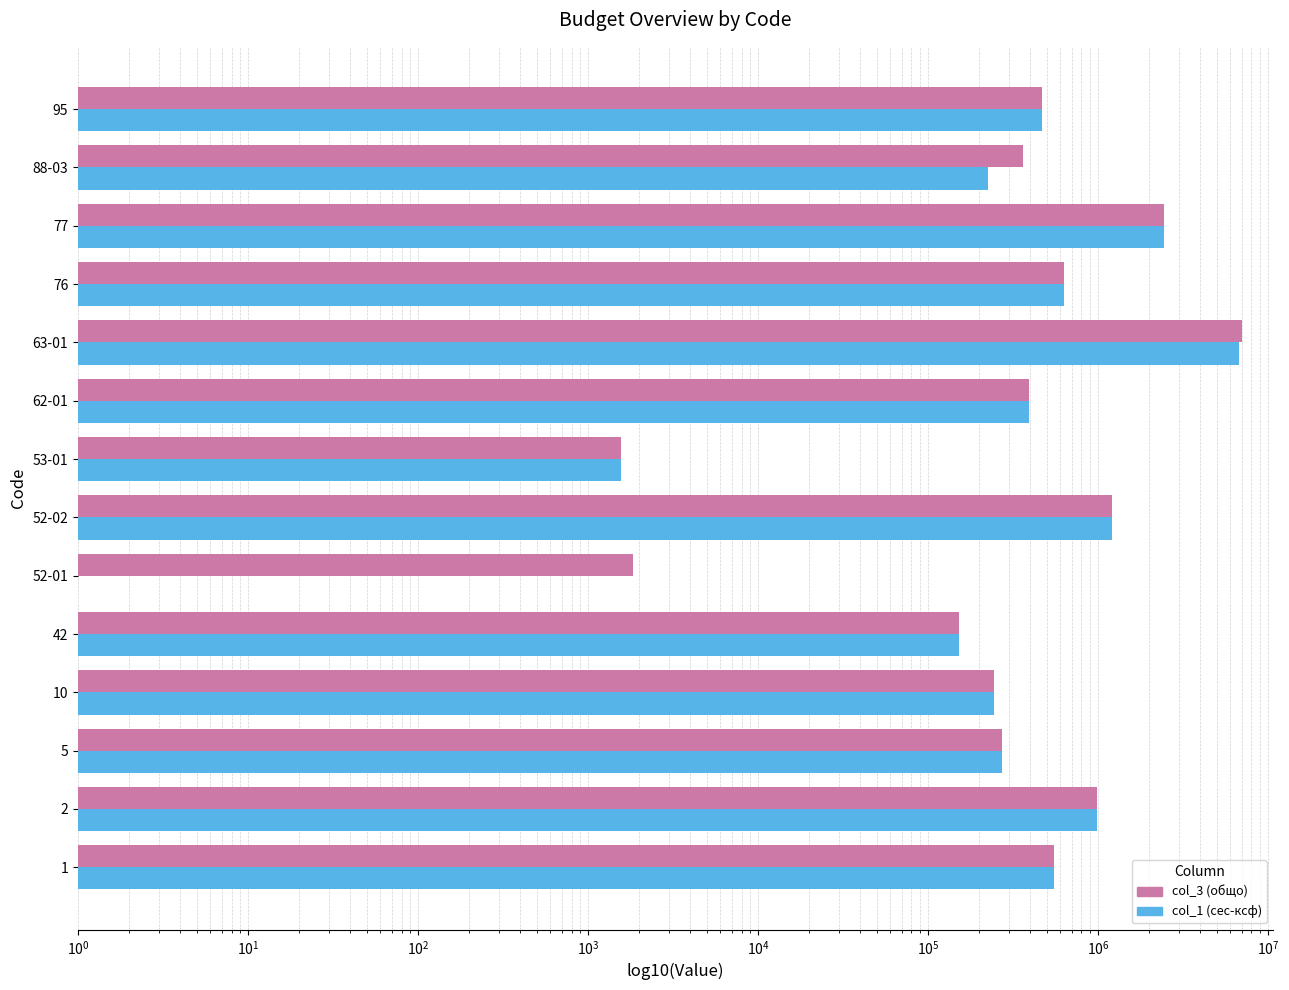

Which series changed the most between 5 and 53-01?

col_3 (общо)